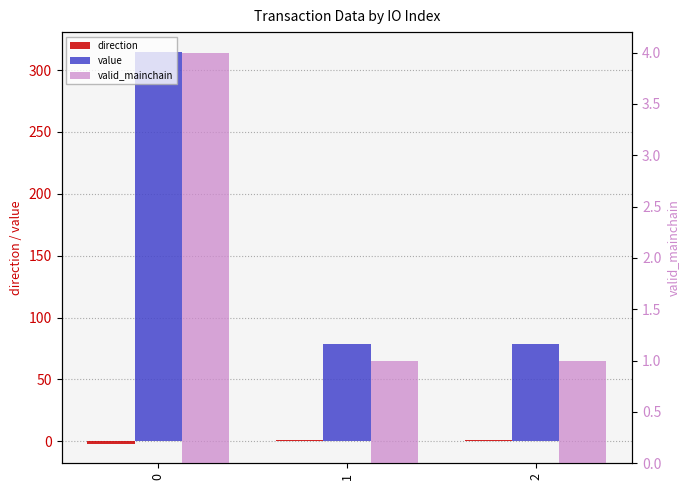

Reading right to left, what are all the values shown in this chart?

direction: 1.0	1.0	-2.0
value: 78.7	78.7	314.9
valid_mainchain: 1.0	1.0	4.0